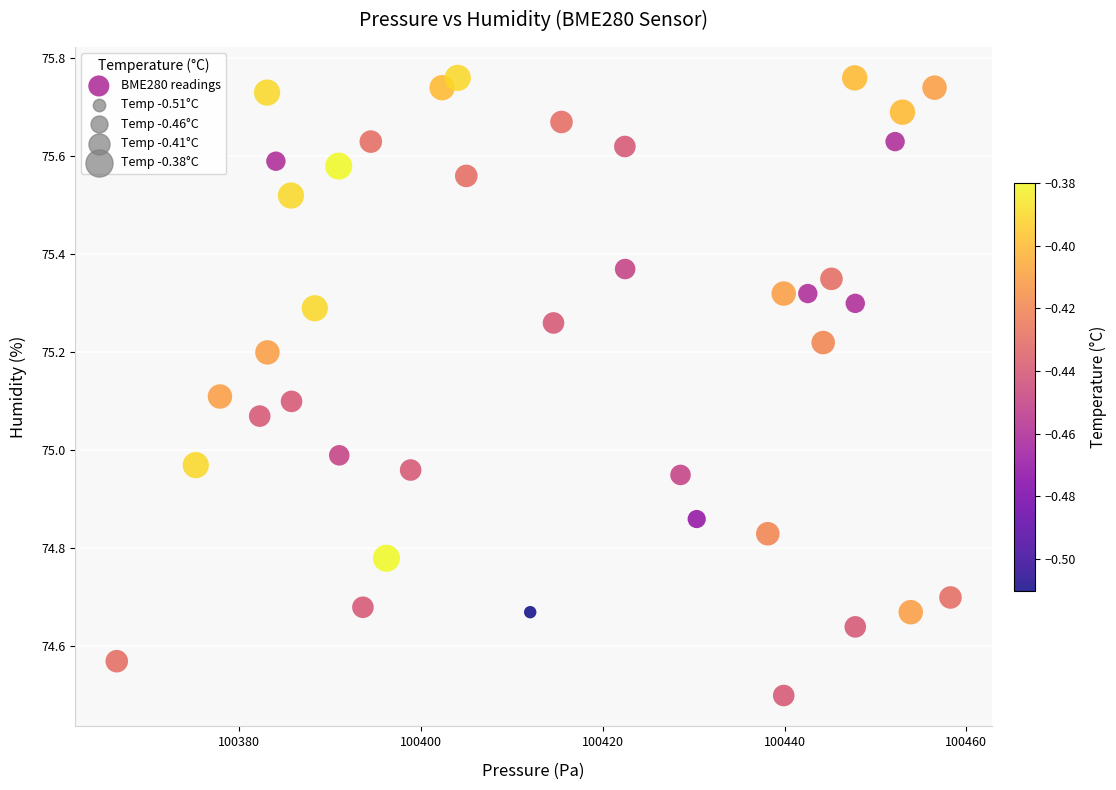

What is the range of Y values (max minus min)?

1.3